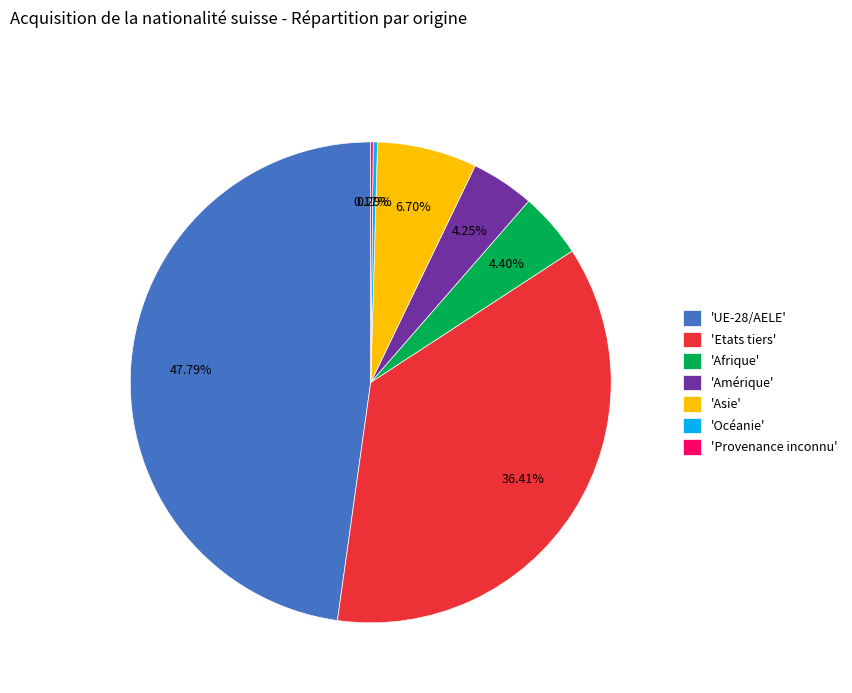

Is there a majority slice in this chart?

No